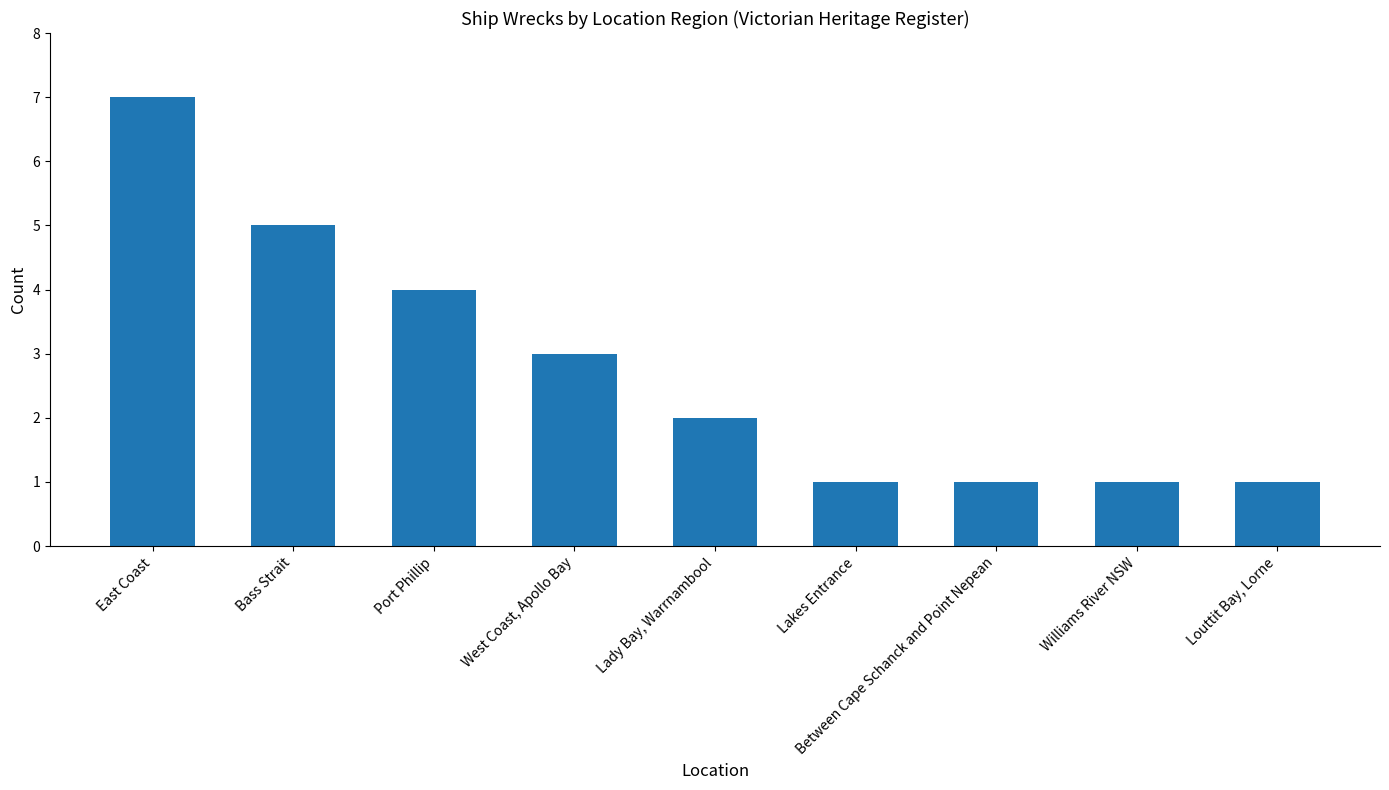

Reading left to right, list all the values displayed in this chart.

East Coast=7	Bass Strait=5	Port Phillip=4	West Coast, Apollo Bay=3	Lady Bay, Warrnambool=2	Lakes Entrance=1	Between Cape Schanck and Point Nepean=1	Williams River NSW=1	Louttit Bay, Lorne=1